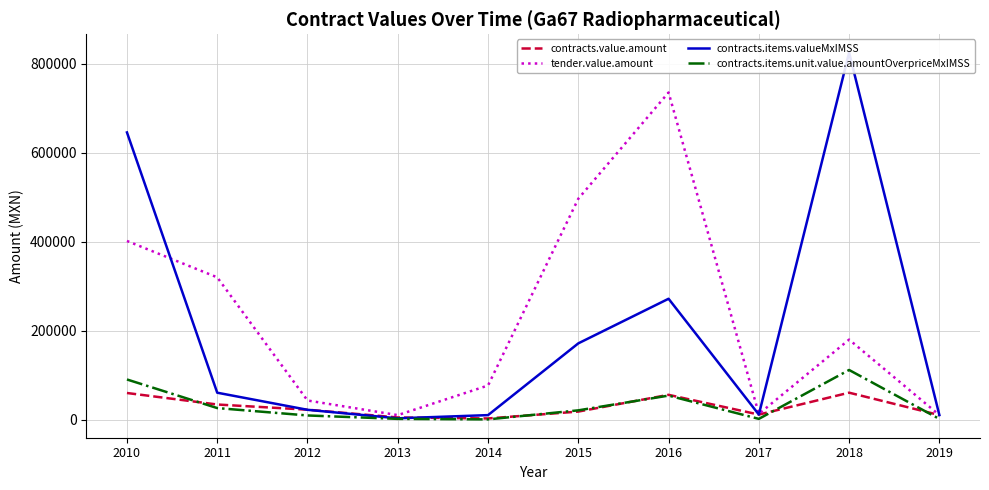

What is the sum of all contracts.items.unit.value.amountOverpriceMxIMSS values?

315945.2